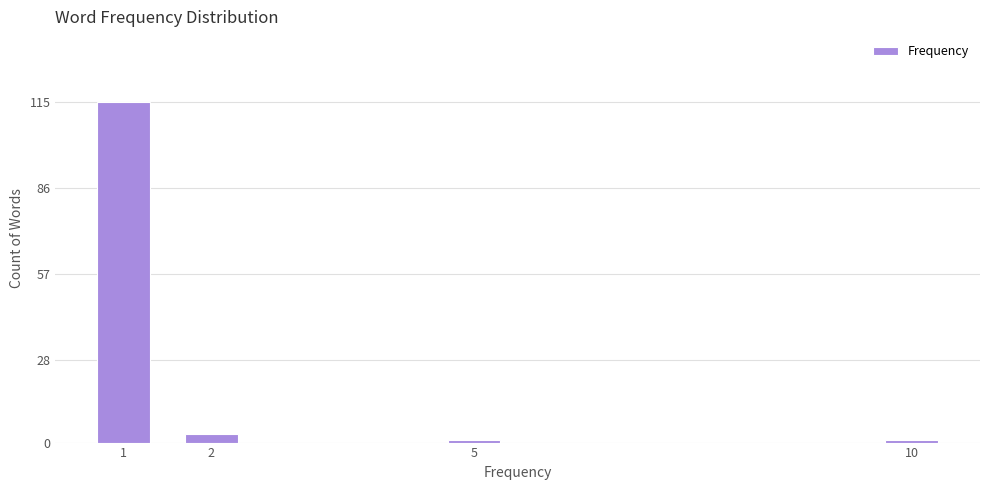

Reading left to right, list all the values displayed in this chart.

1=115	2=3	5=1	10=1